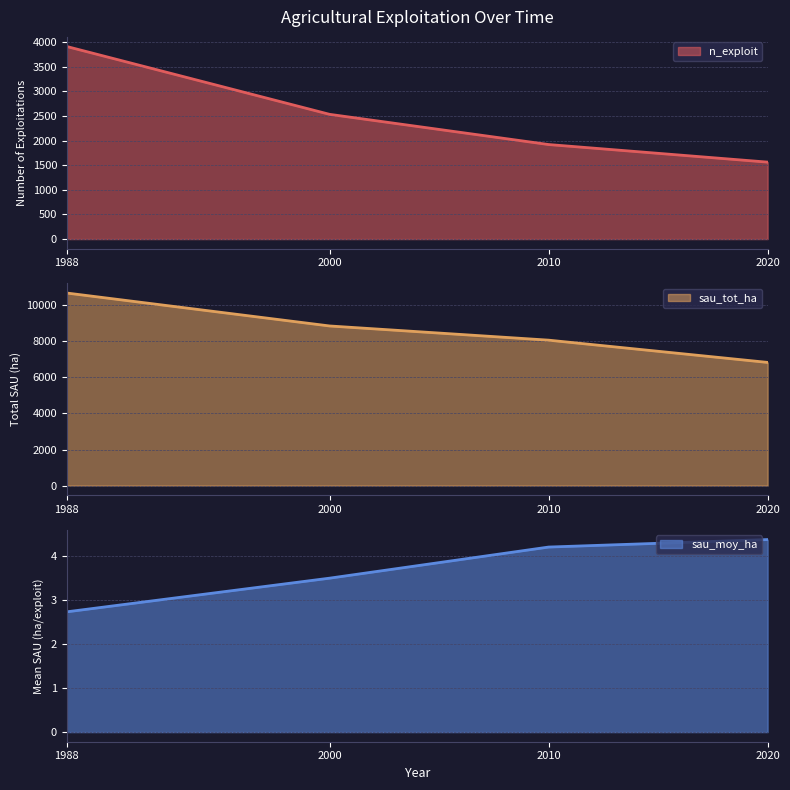

Is it true that sau_tot_ha line equals 11699.9 at 2020?

False